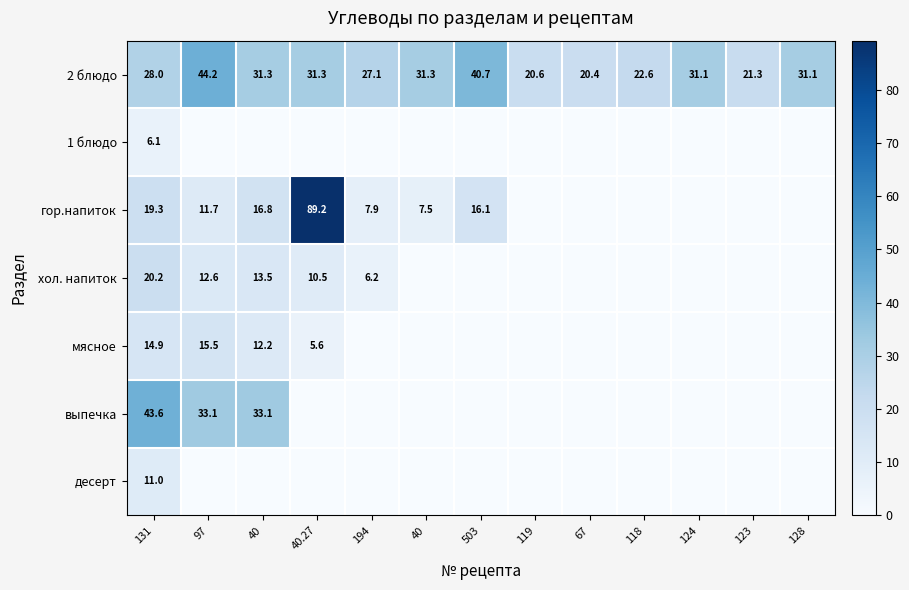

How many values in the 2 блюдо series are below 31?

6